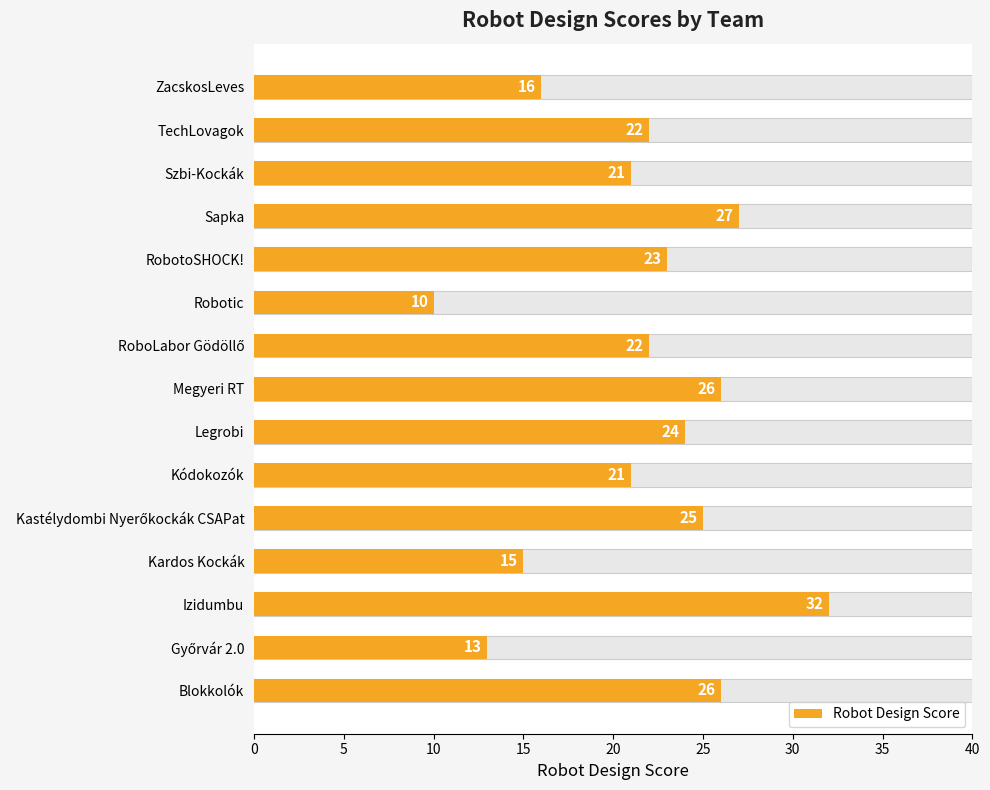

What is the value of the 5th bar from the left?

25